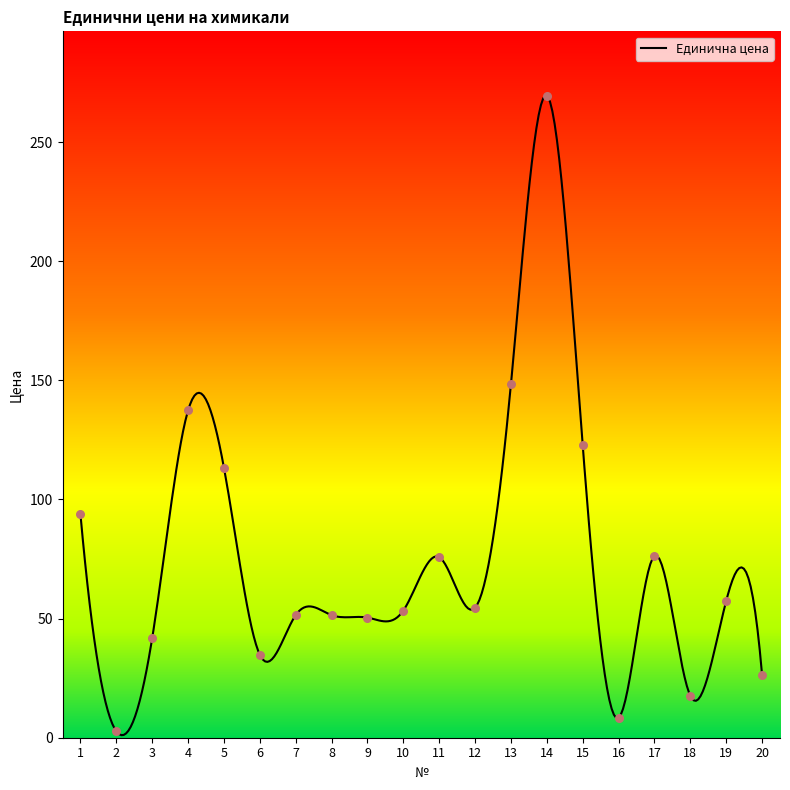

Which has a higher value, 1 or 2?

1